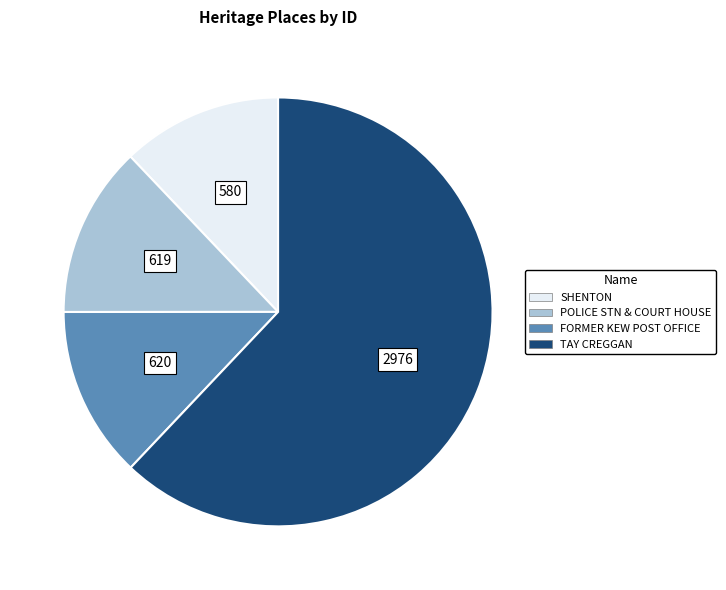

Is the sum of POLICE STN & COURT HOUSE and SHENTON greater than half?

No